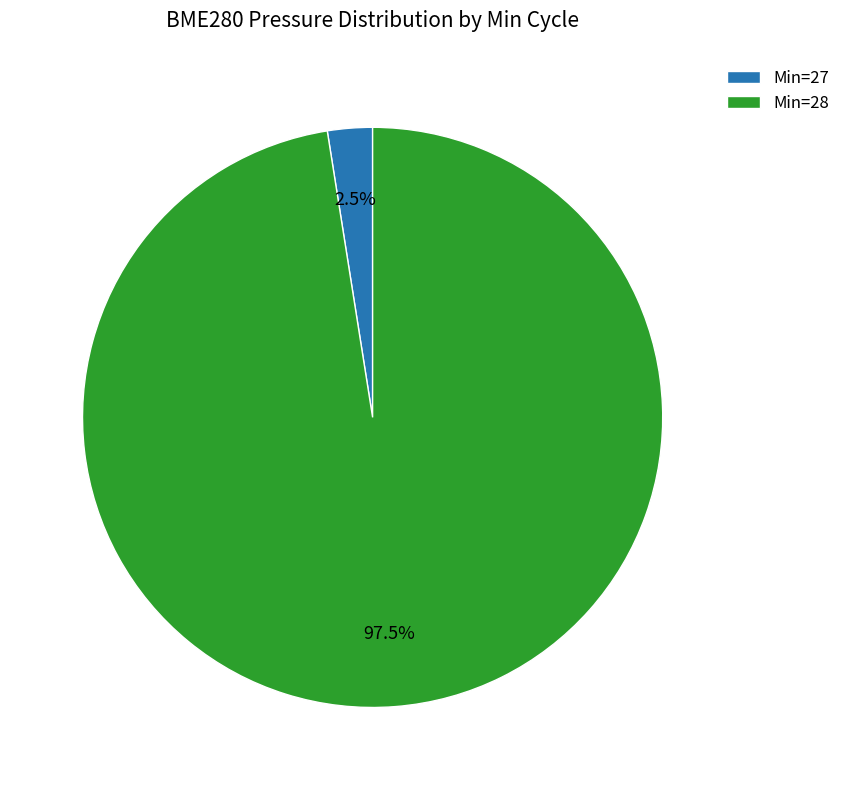

Between Min=28 and Min=27, which is larger?

Min=28